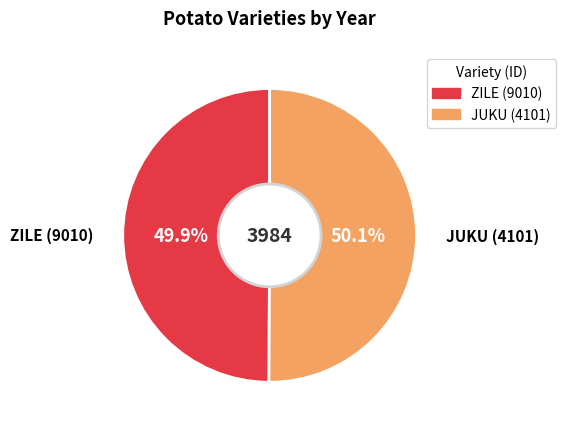

What is the ratio of the value at JUKU (4101) to the value at ZILE (9010)?

1.0